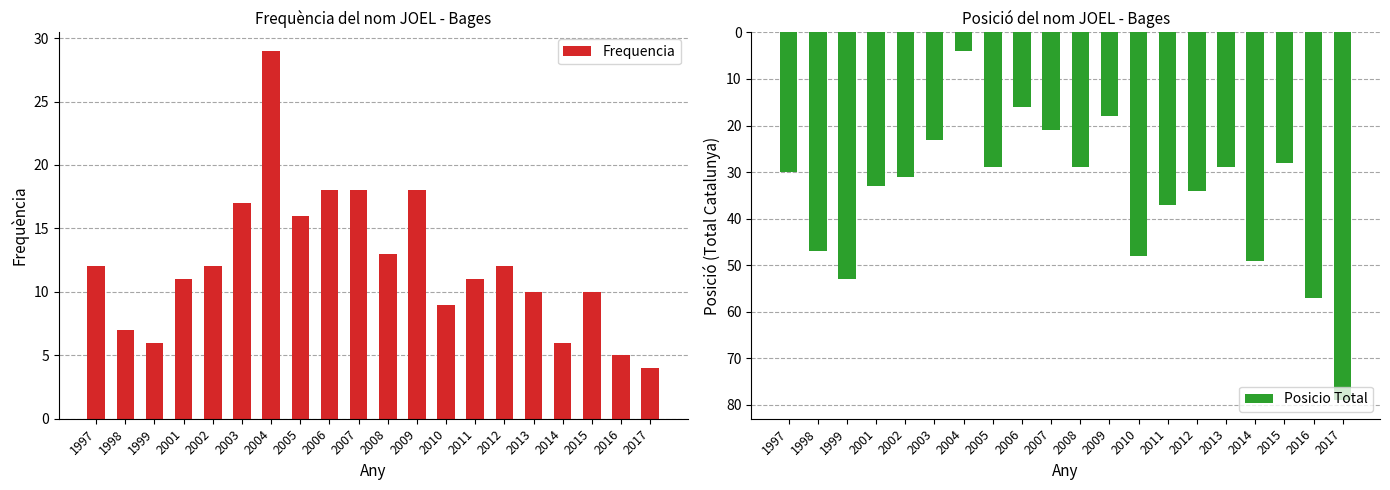

Which series changed the most between 2012 and 2015?

Posicio Total